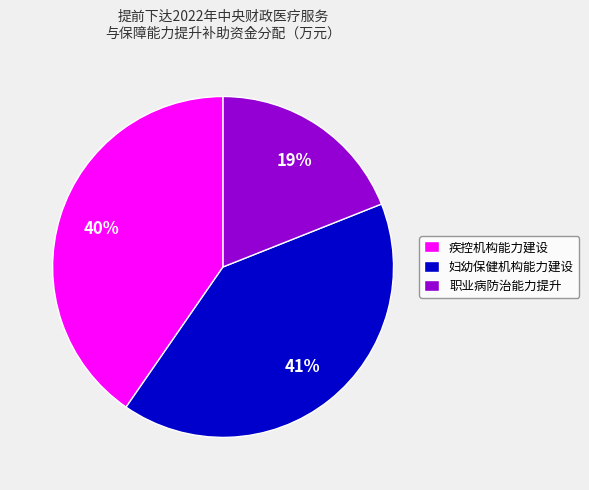

Which category has the smallest portion of the pie?

职业病防治能力提升